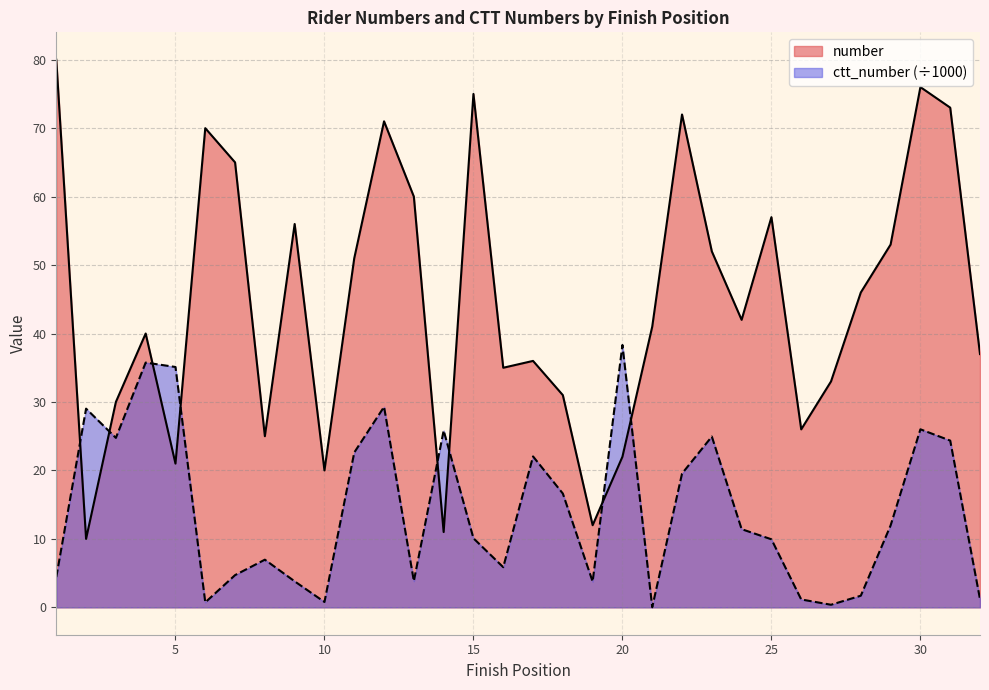

What is the value of the number point at the 9th from the left?

56.0